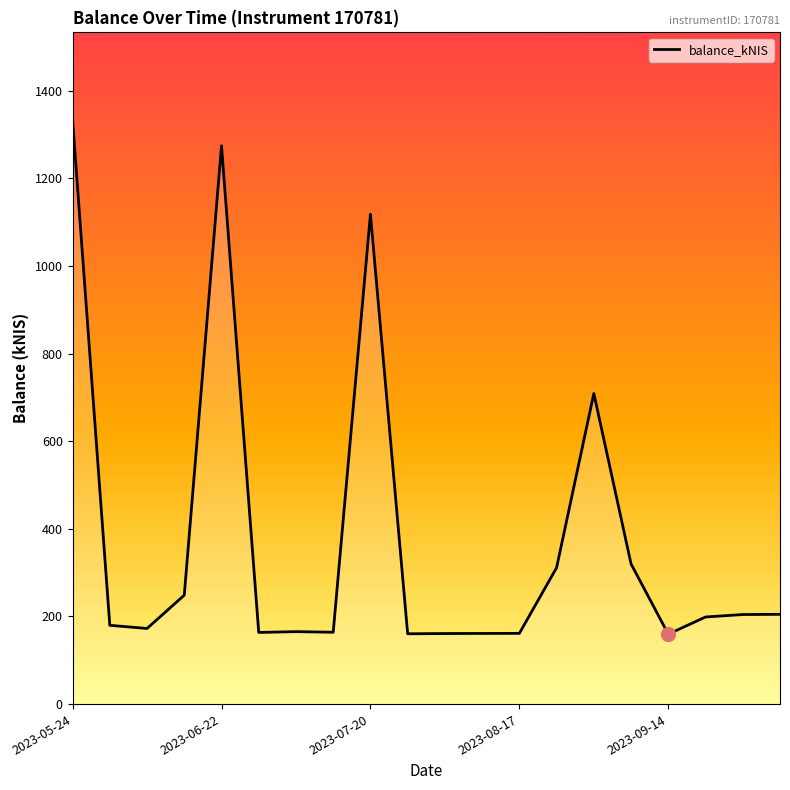

What is the minimum value shown in the chart?

159.6